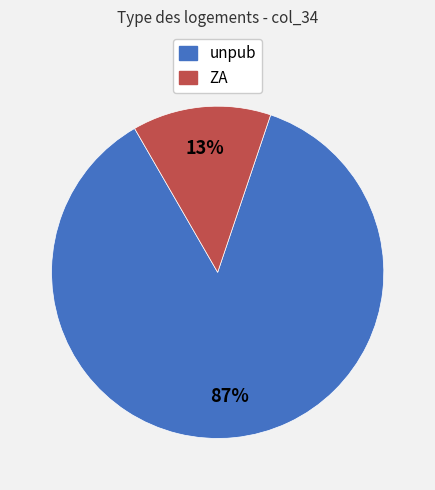

What is the majority slice?

unpub